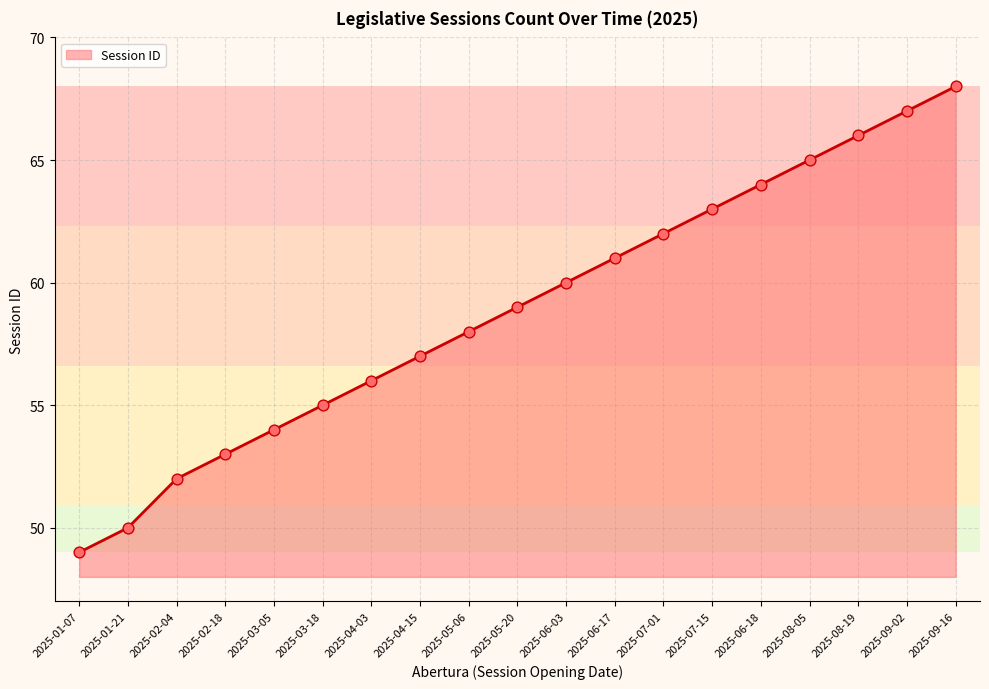

What is the ratio of the value at 2025-05-20 to the value at 2025-01-07?

1.2